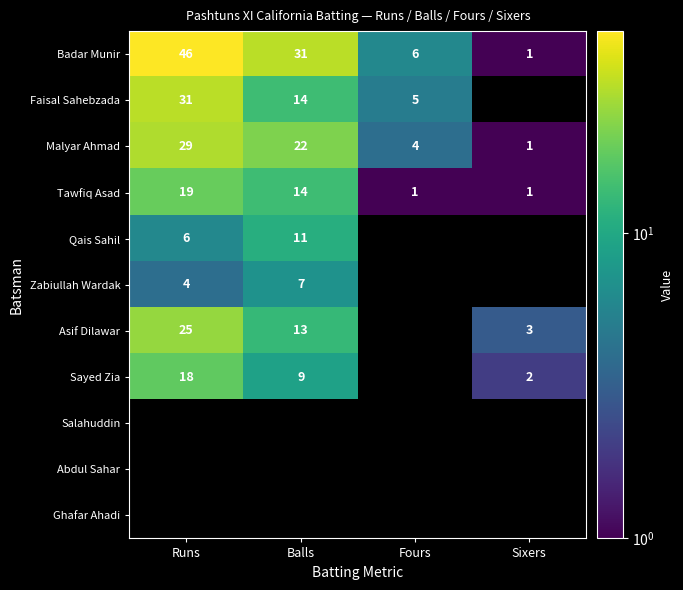

What is the sum of all Malyar Ahmad values?

56